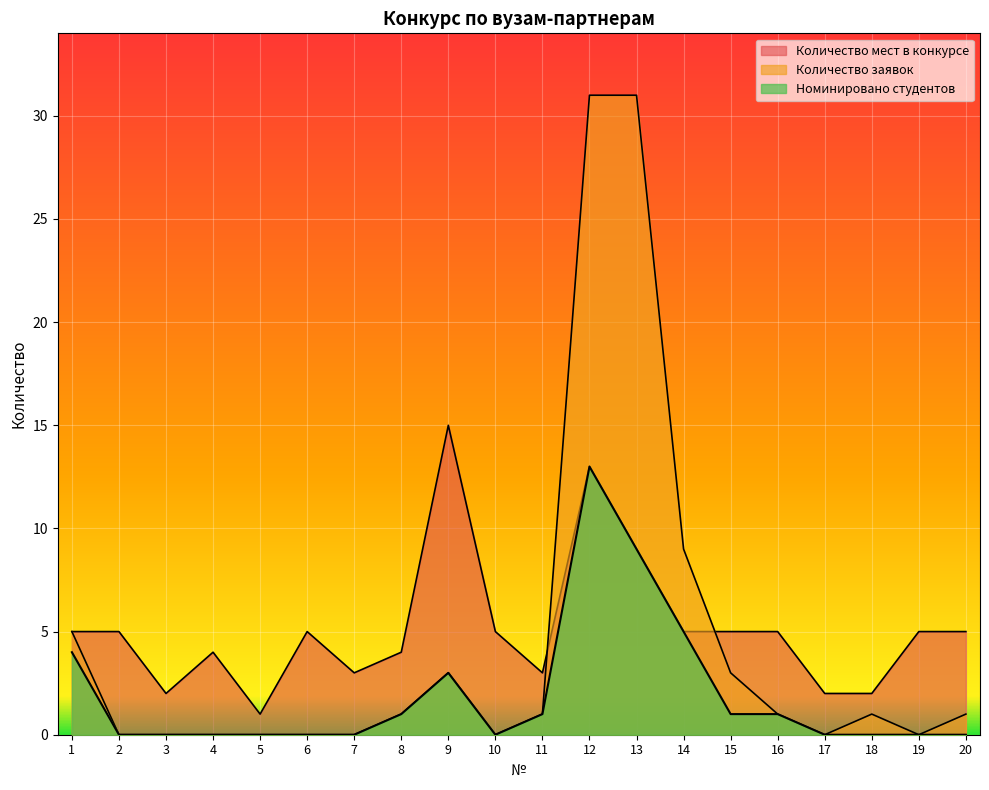

What is the average value of the Номинировано студентов series?

2